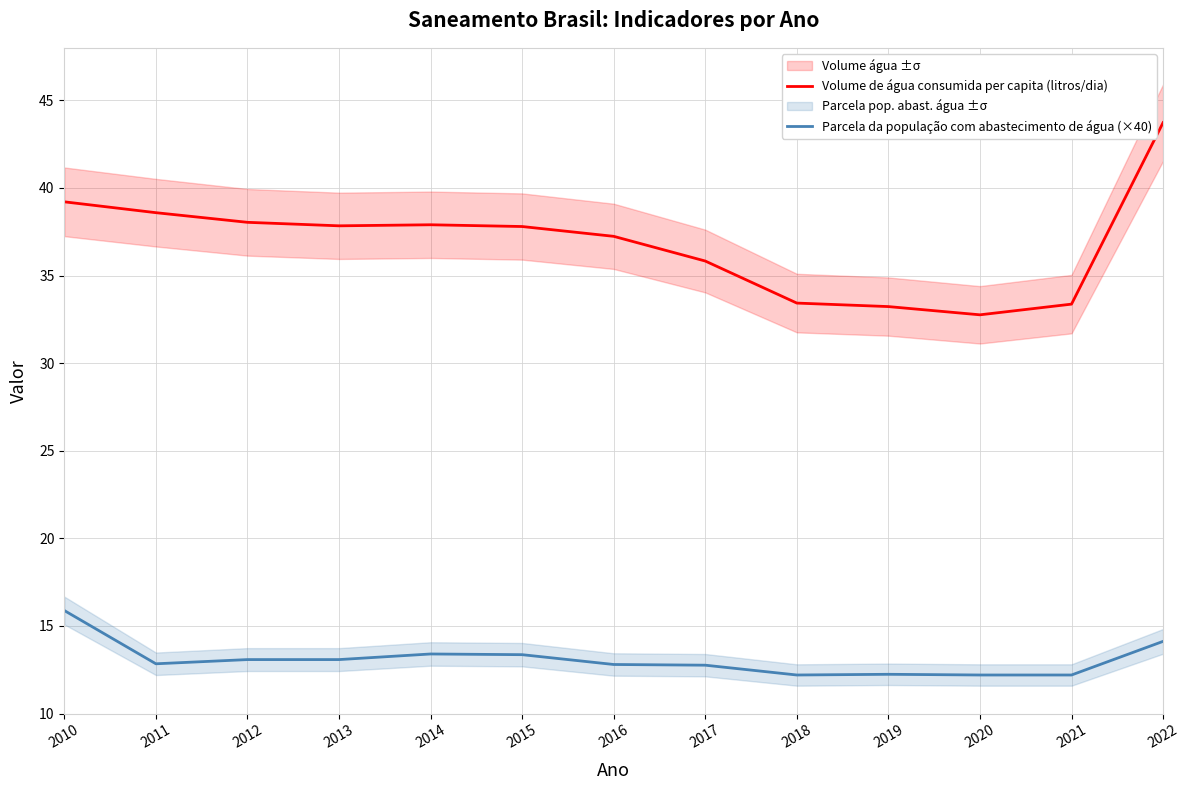

What is the greatest value displayed?

43.7